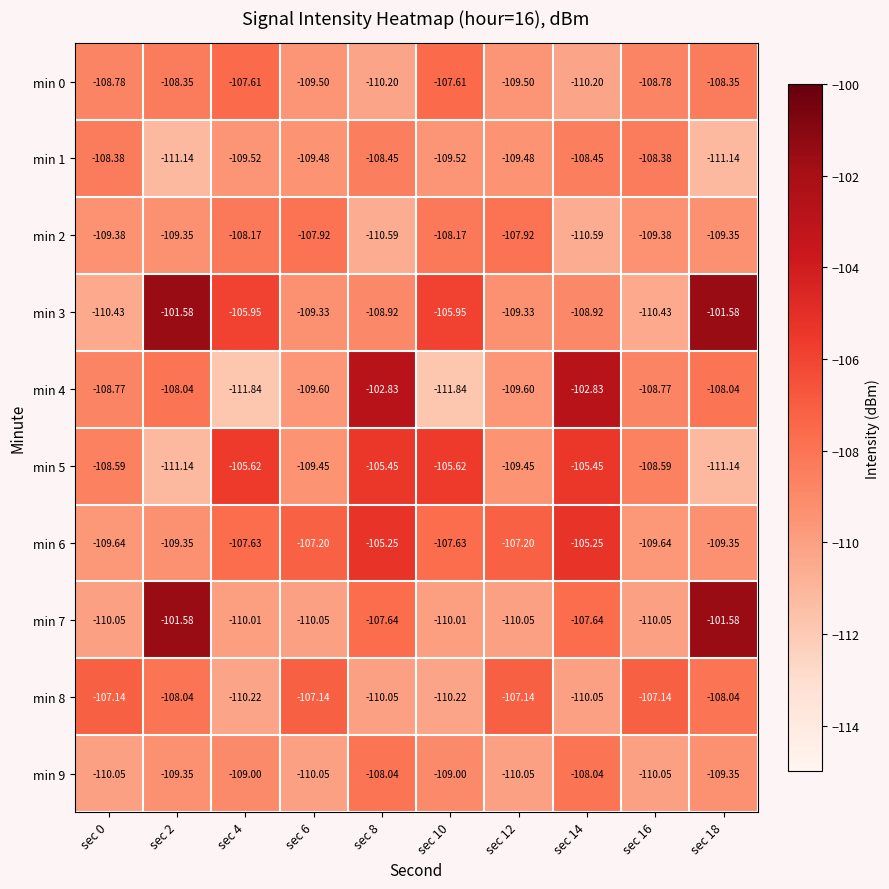

Is the value of min 4 at sec 18 greater than the value of min 2 at sec 10?

Yes